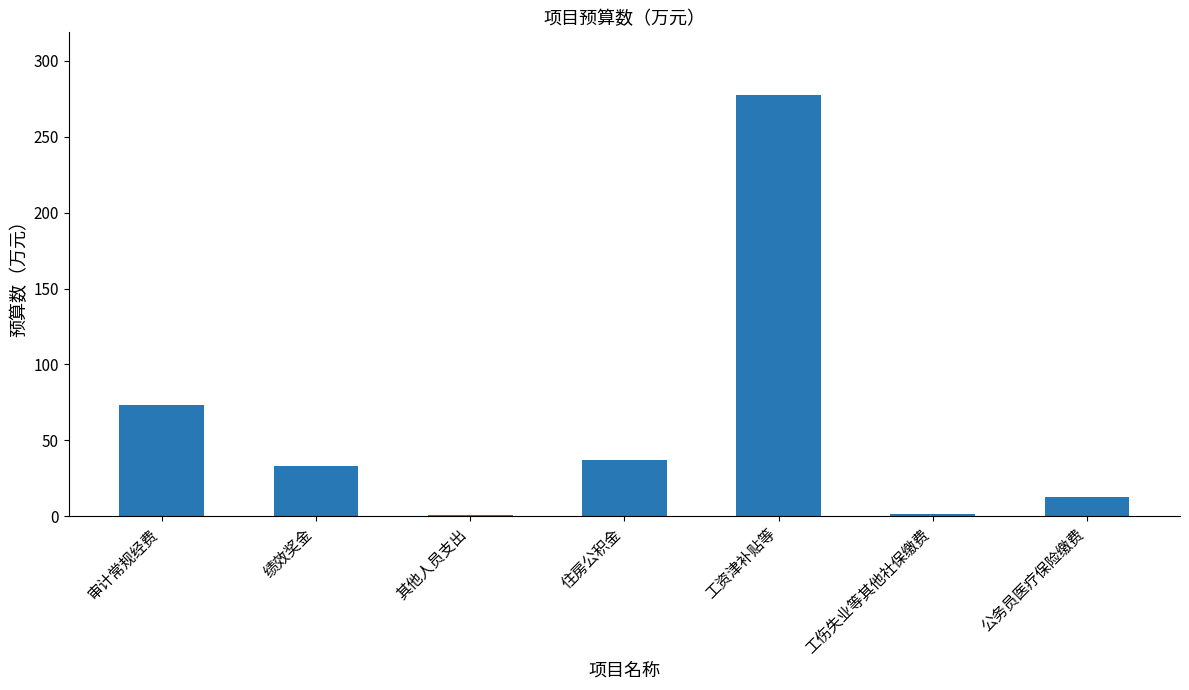

What is the maximum value shown in the chart?

277.3